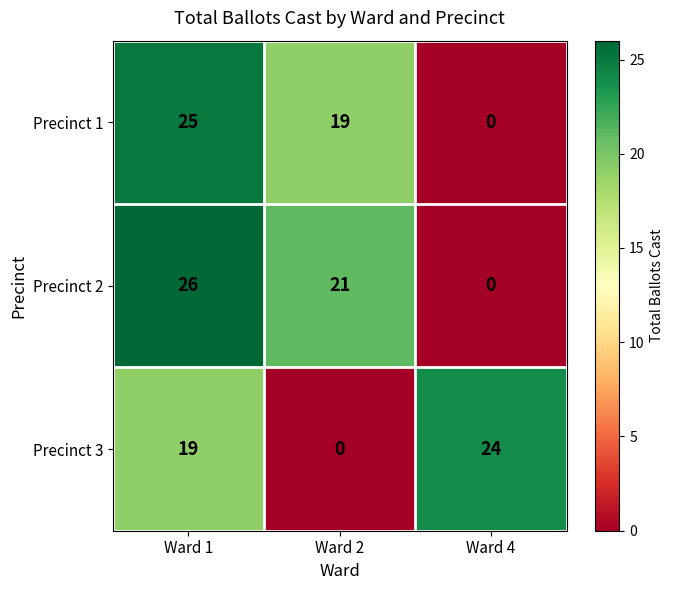

List the series in order of their overall mean, lowest first.

Precinct 3, Precinct 1, Precinct 2